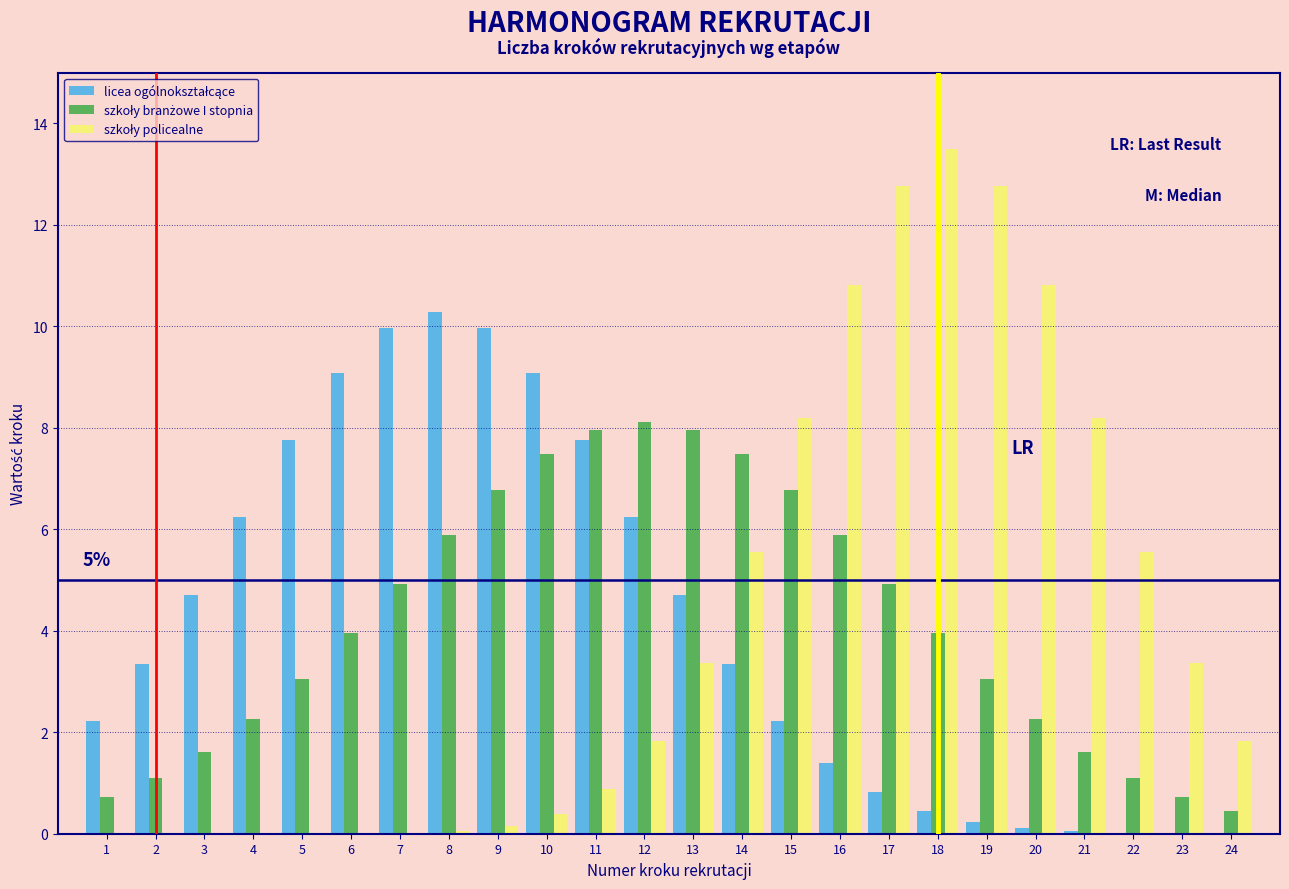

At which category does the chart reach its peak across all series?

18